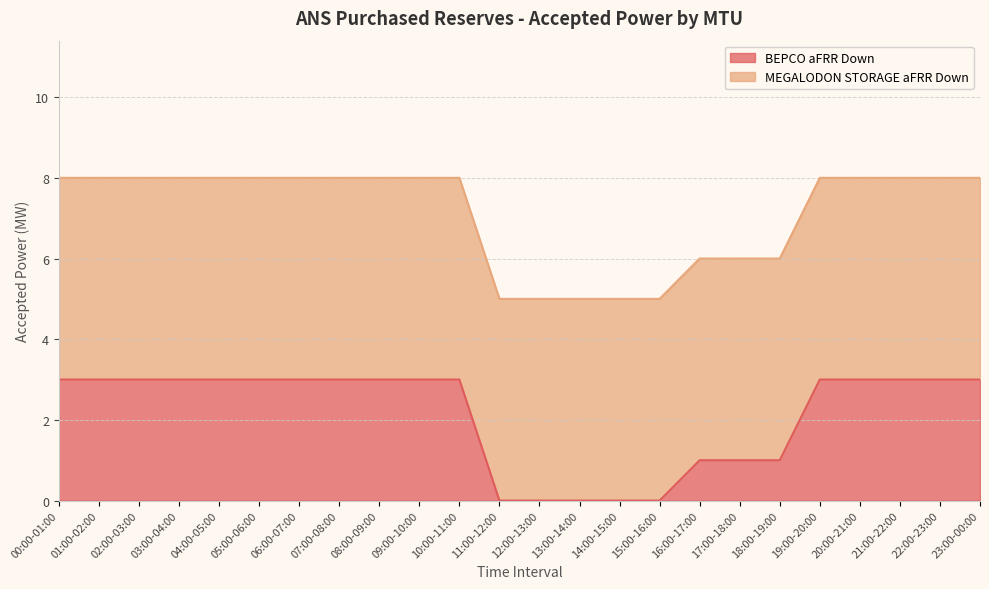

The chart shows a value of -1 at 15:00-16:00. True or false?

False